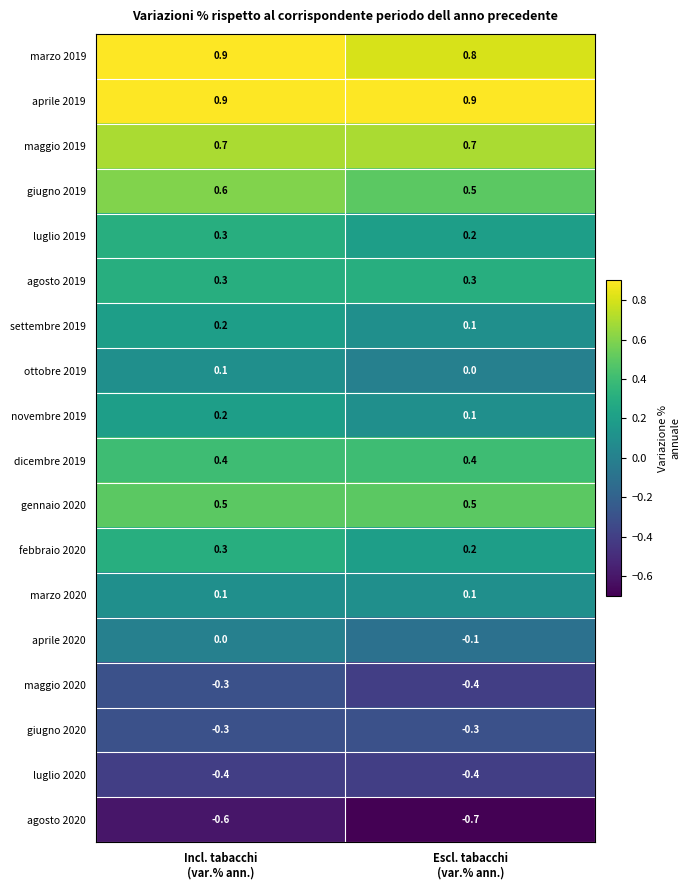

What is the smallest value displayed?

-0.7